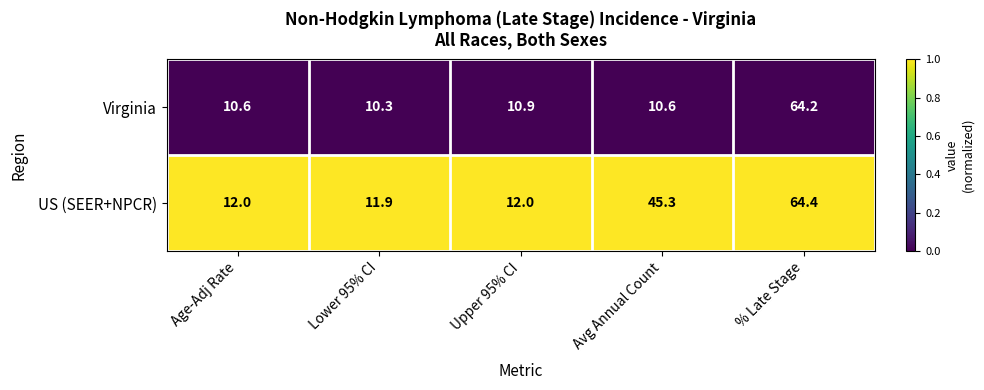

Which series has the widest spread of values?

Virginia